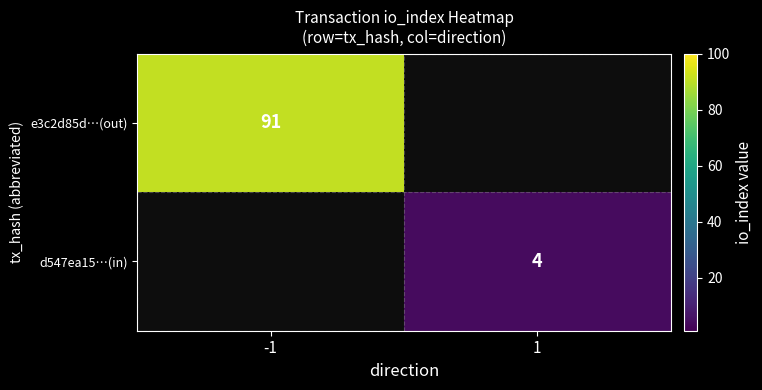

The value of e3c2d85d…(out) at -1 is 123. True or false?

False